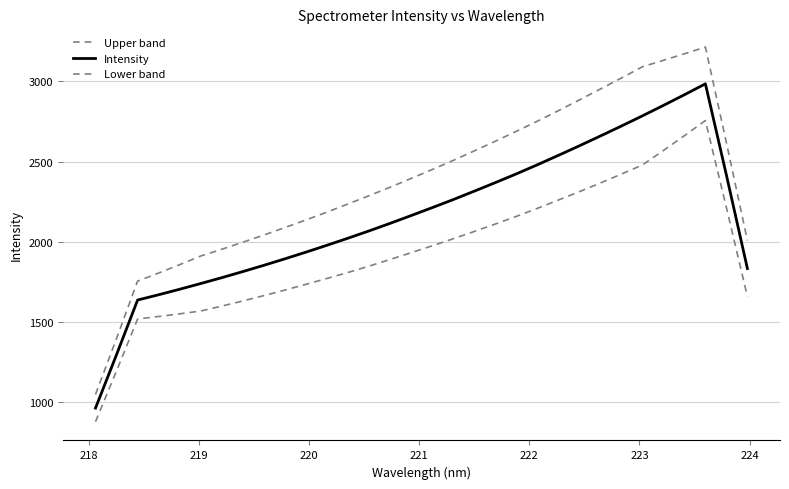

Reading left to right, what are all the values shown in this chart?

Upper band: 1046.7	1396.9	1754.4	1804.8	1857.0	1910.8	1953.1	1997.0	2042.0	2088.5	2135.8	2185.1	2235.8	2287.4	2340.0	2394.9	2450.4	2507.4	2566.7	2627.1	2688.6	2752.0	2817.5	2884.7	2952.8	3021.3	3091.8	3131.9	3172.7	3214.7	2618.3	2008.0
Intensity: 961.8	1295.7	1636.1	1669.2	1703.5	1739.2	1775.8	1813.8	1852.9	1893.4	1935.0	1978.1	2022.1	2067.6	2114.7	2163.3	2212.6	2262.9	2315.3	2368.7	2423.2	2480.0	2538.7	2598.5	2659.6	2721.7	2785.3	2850.6	2917.2	2985.3	2415.8	1832.8
Lower band: 876.8	1194.4	1517.8	1533.6	1550.0	1567.7	1598.4	1630.6	1663.8	1698.3	1734.2	1771.0	1808.4	1847.8	1889.4	1931.6	1974.7	2018.5	2064.0	2110.3	2157.9	2207.9	2259.9	2312.3	2366.5	2422.2	2478.9	2569.2	2661.6	2756.0	2213.4	1657.6